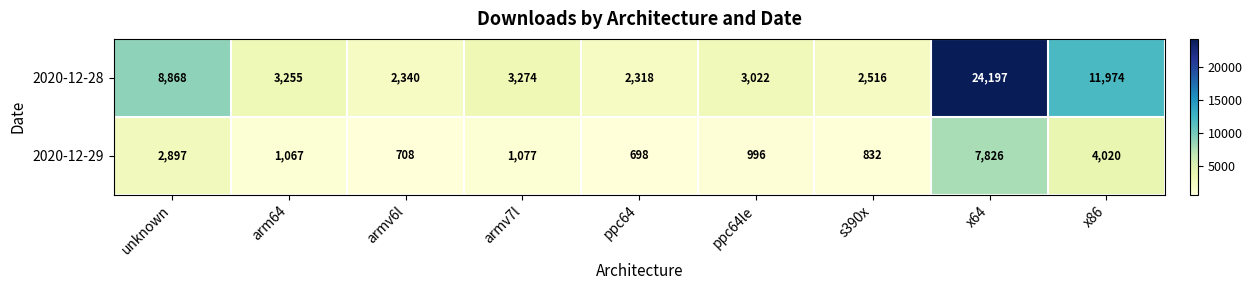

Which label corresponds to the largest value in the chart?

x64